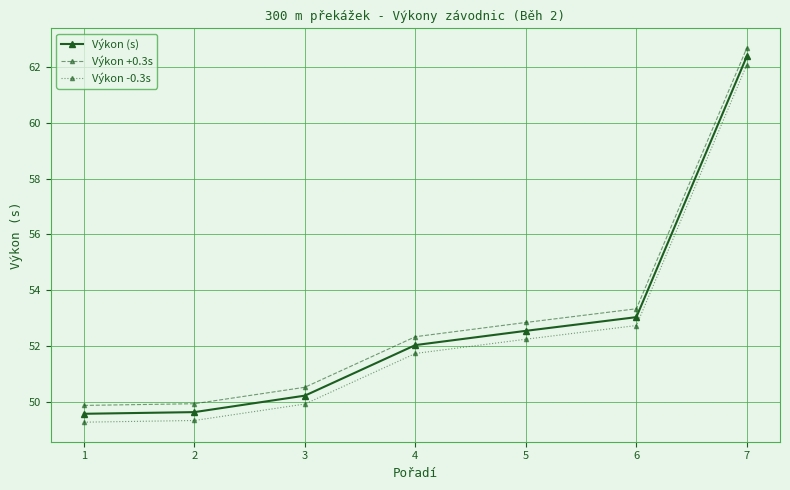

What is the value of the Výkon (s) point at the 3rd from the left?

50.2